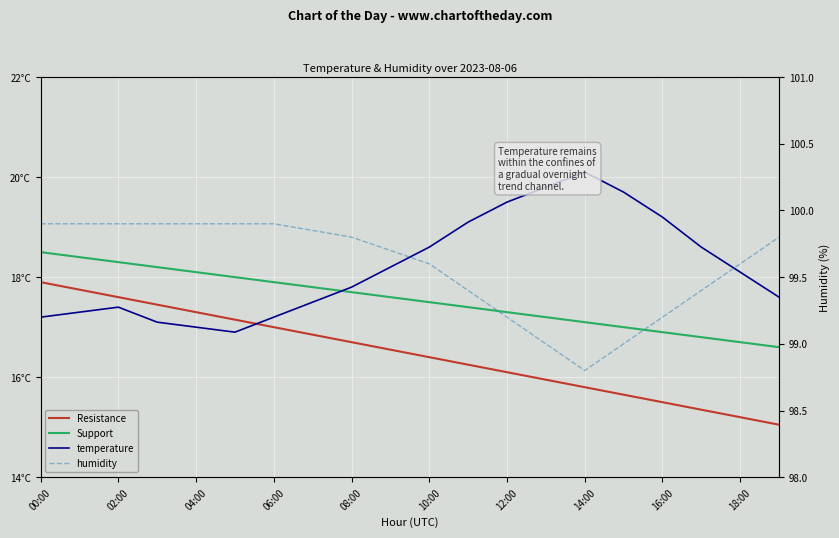

What is the difference between the maximum and minimum values in the Resistance series?

2.8